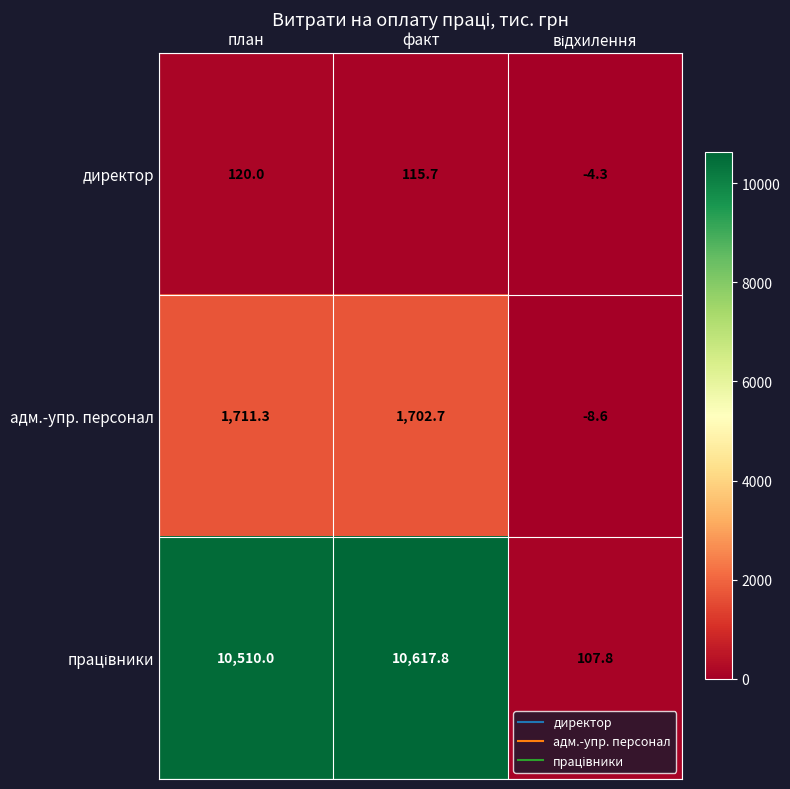

Is it true that адм.-упр. персонал equals 613.4 at план?

False